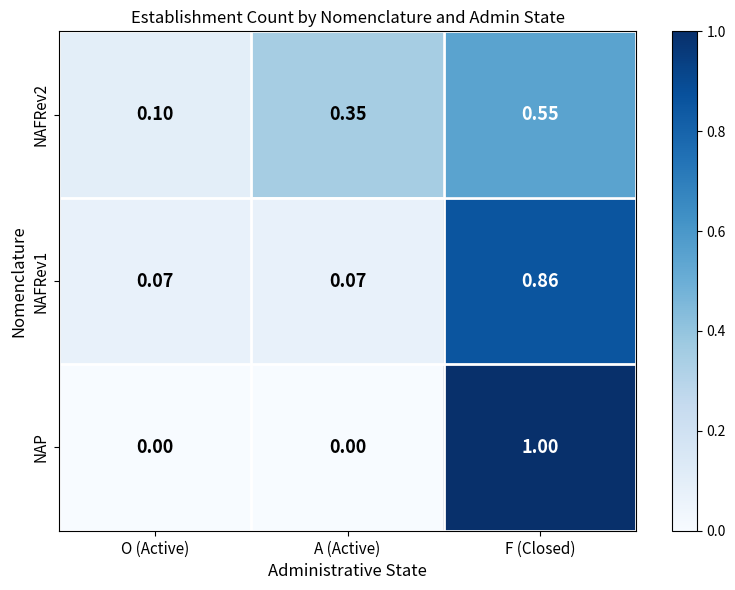

At which label is NAFRev2 closest to 0?

O (Active)